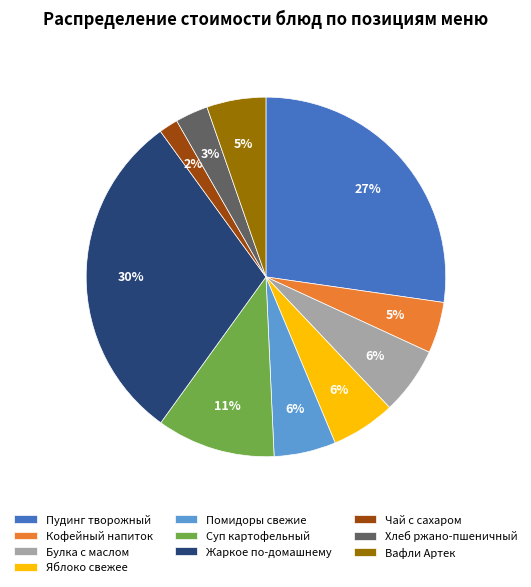

Combined, do Пудинг творожный and Кофейный напиток account for over 50%?

No